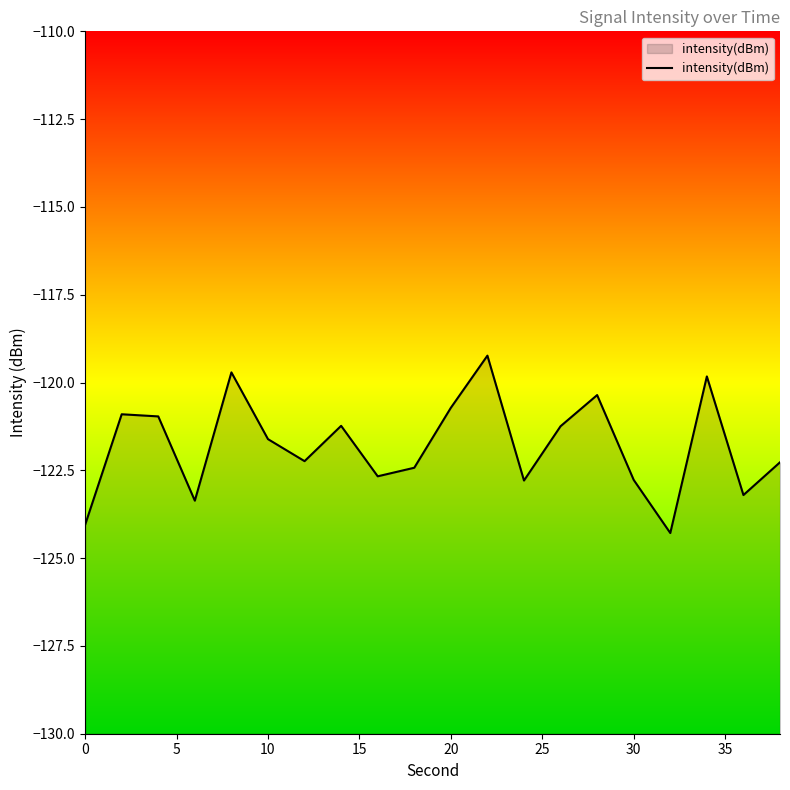

What is the sum of all values?

-2435.9